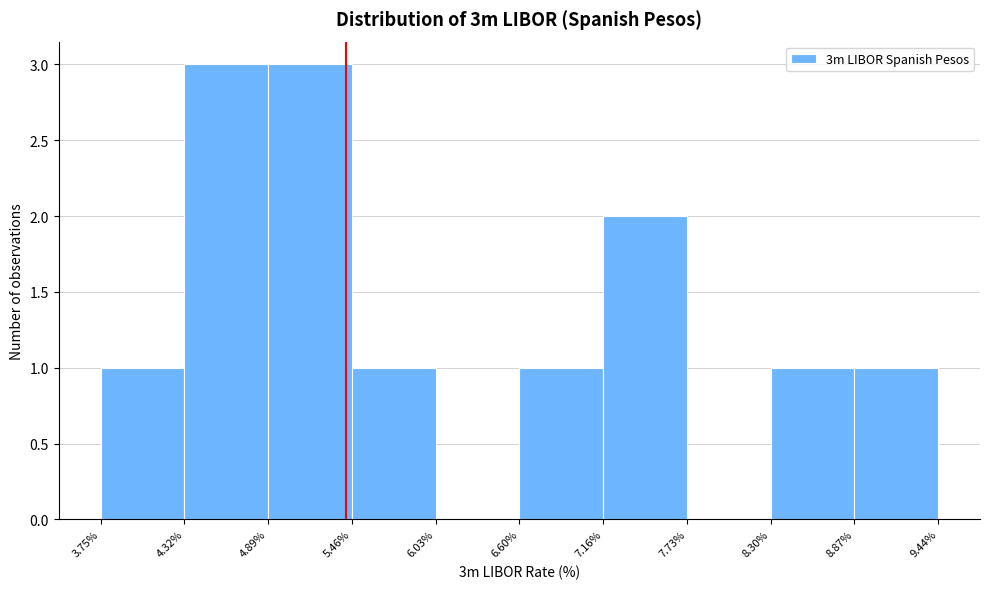

What is the height of the bar covering 6.60% to 7.16% on the x-axis? The values are not printed on the chart, so give them approximately, as read against the axis.

1